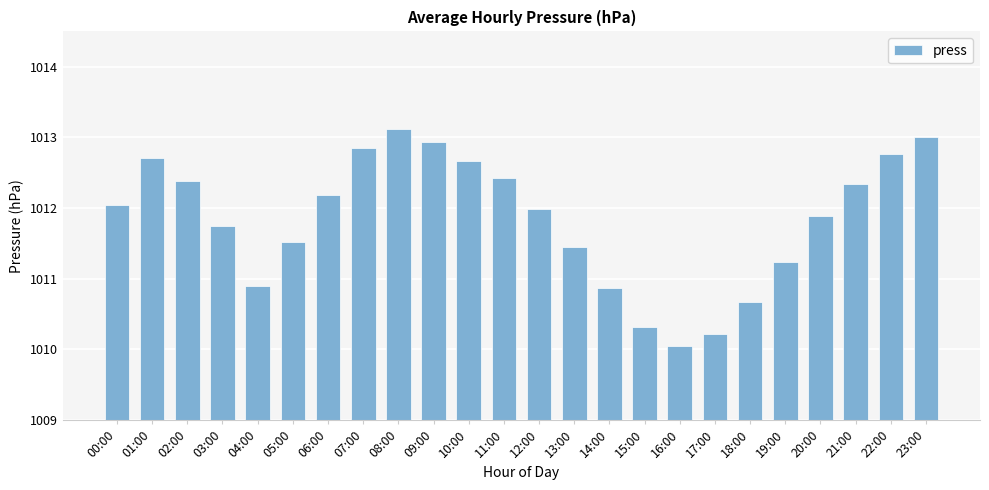

What is the sum of the values at 02:00 and 12:00?

2024.4